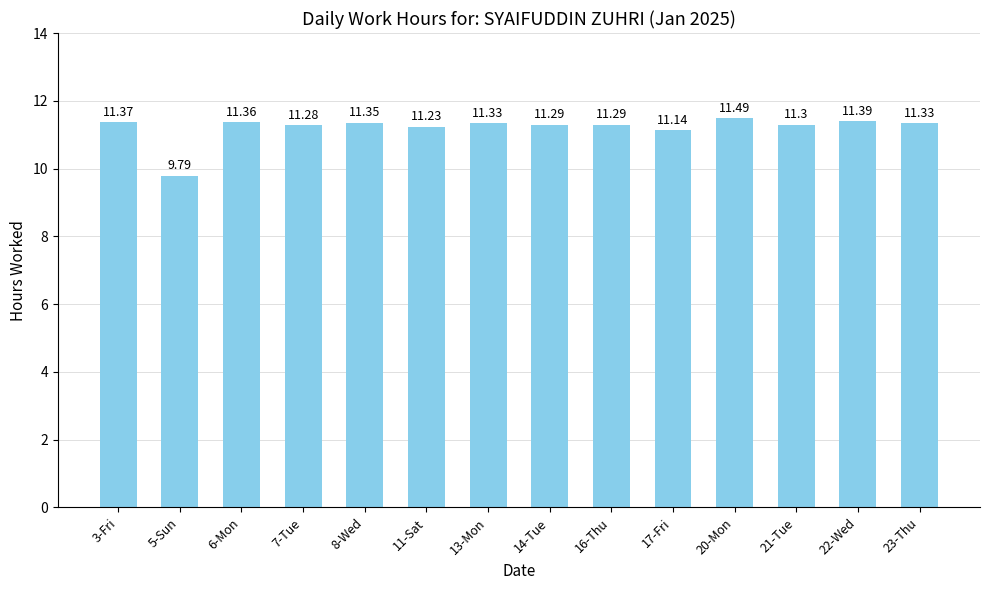

What position from the right is 8-Wed?

10